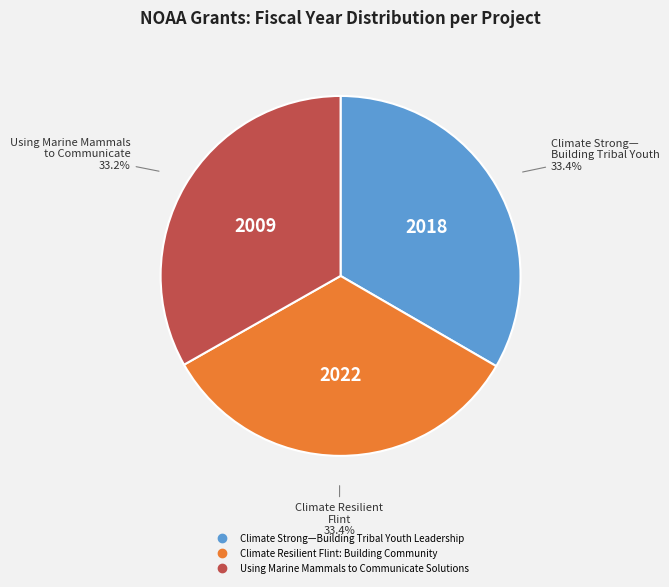

Approximately how many times larger is the value at Using Marine Mammals to Communicate Solutions compared to Climate Resilient Flint: Building Community?

1.0